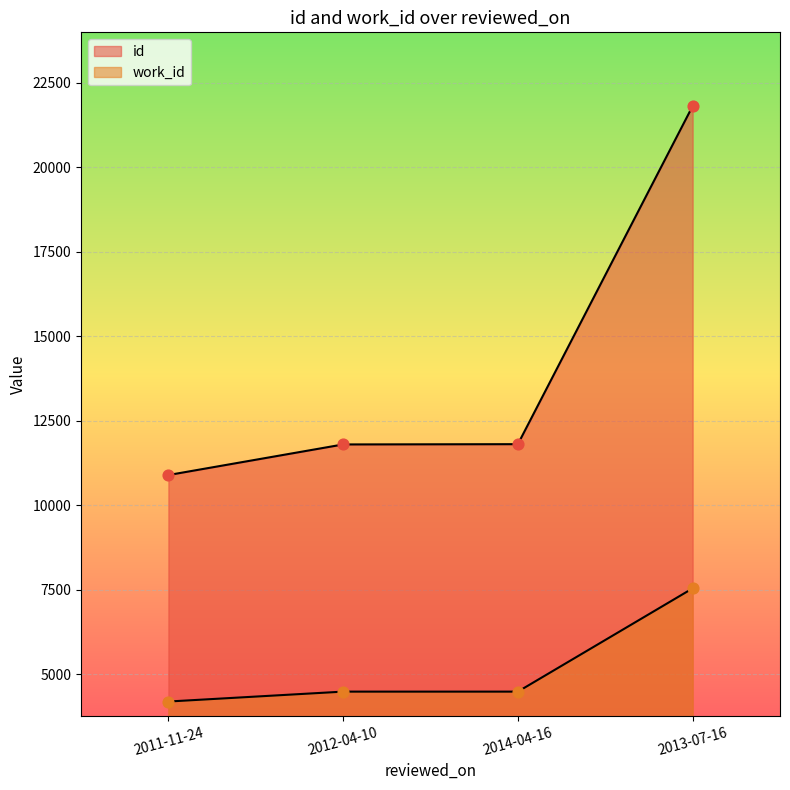

At which category is the sum across all series the highest?

2013-07-16